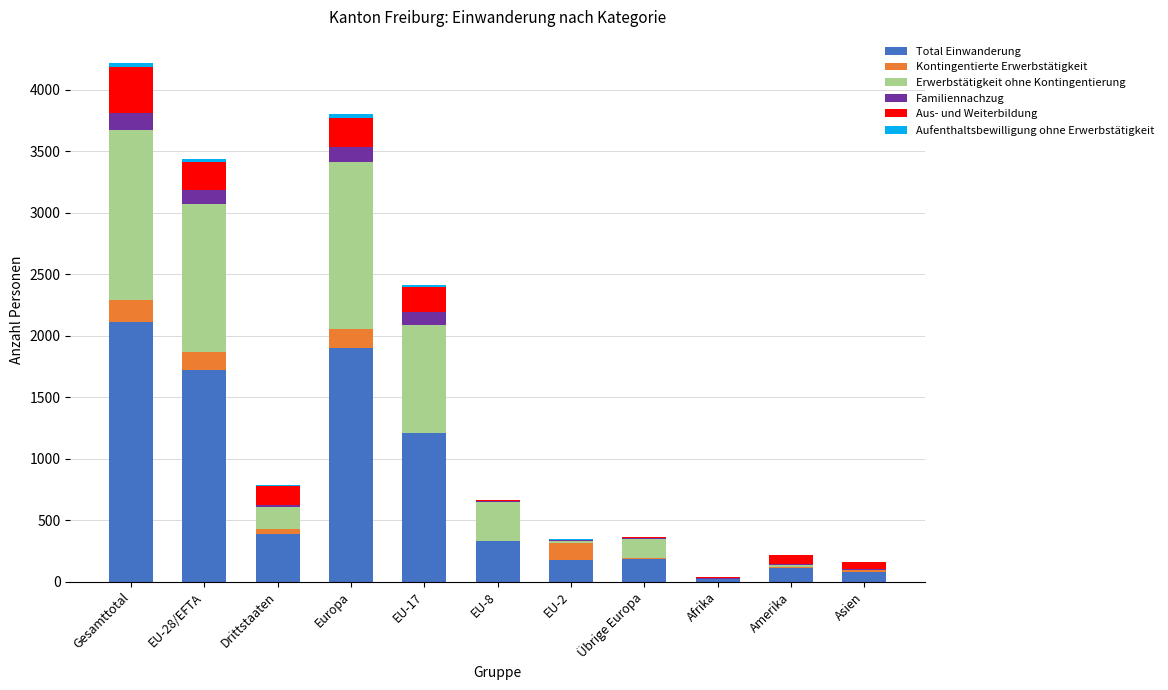

Which category has the highest value in the Total Einwanderung series?

Gesamttotal